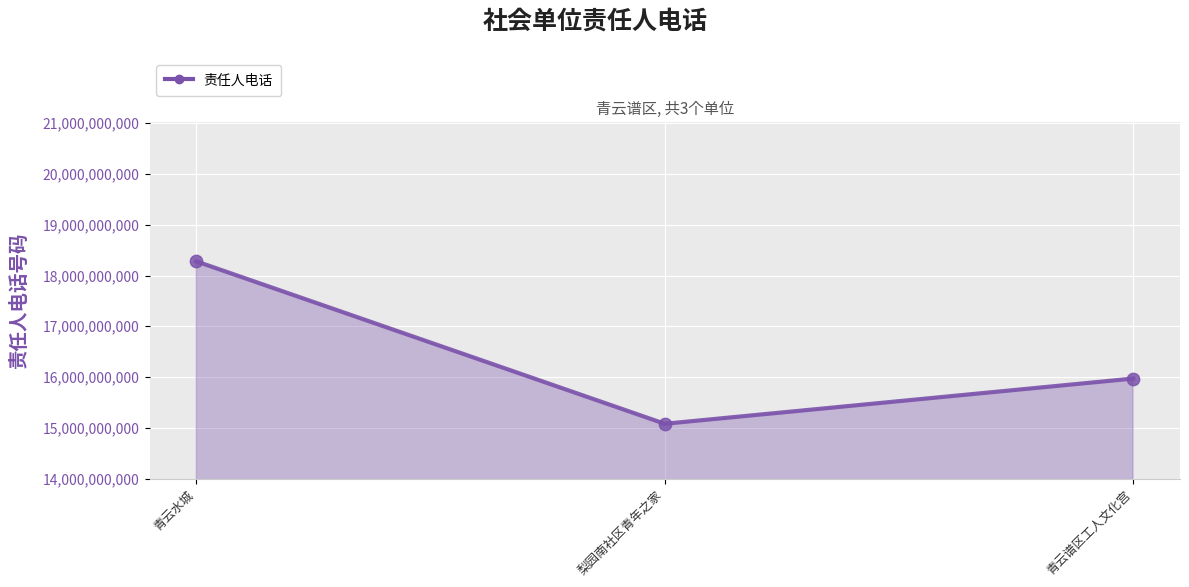

What is the change in value from 青云水城 to 青云谱区工人文化宫?

-2308937377